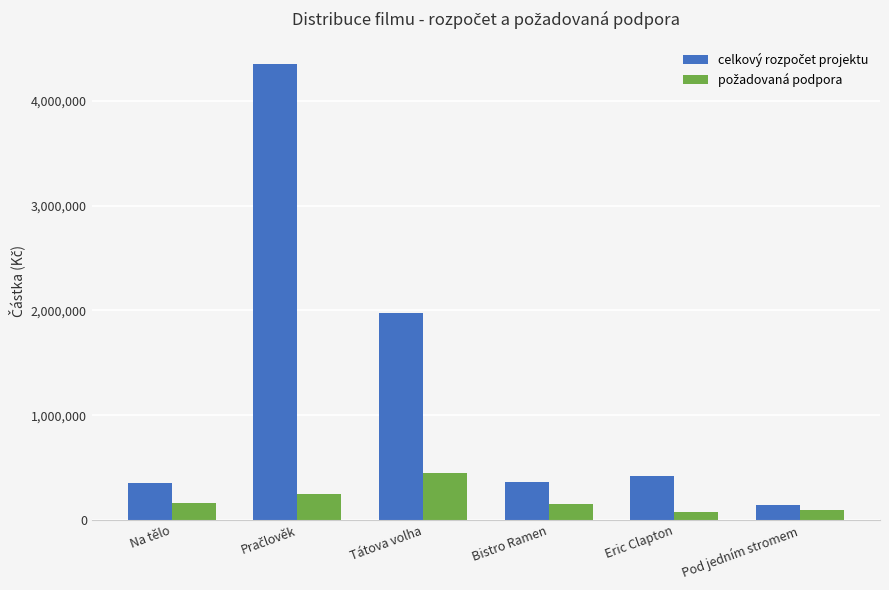

What is the total value across all series at Pod jedním stromem?

240530